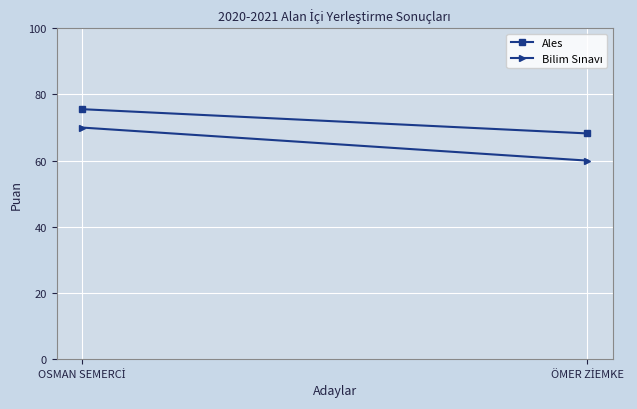

Which category has the highest value across all series?

OSMAN SEMERCİ